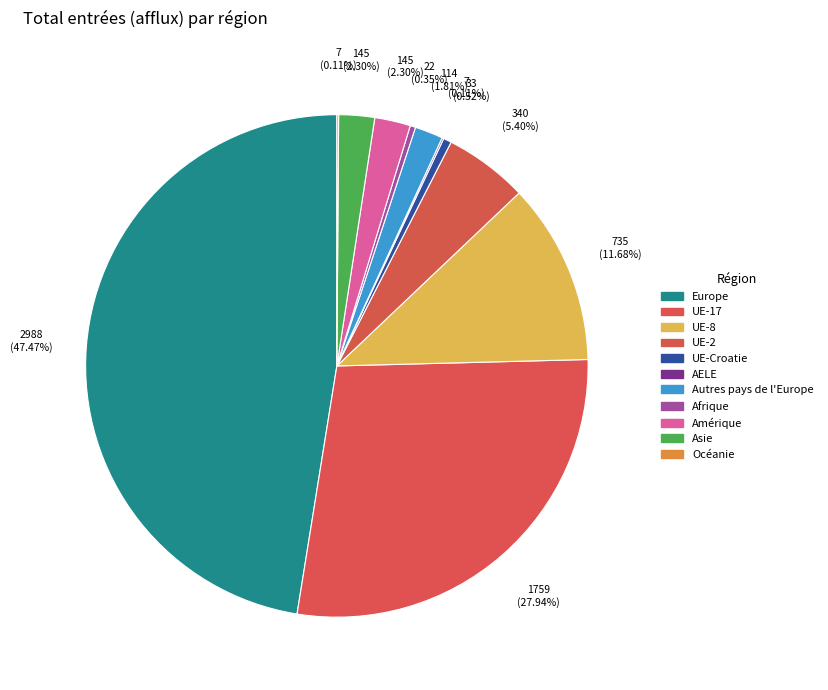

Which category has the biggest portion of the pie?

Europe